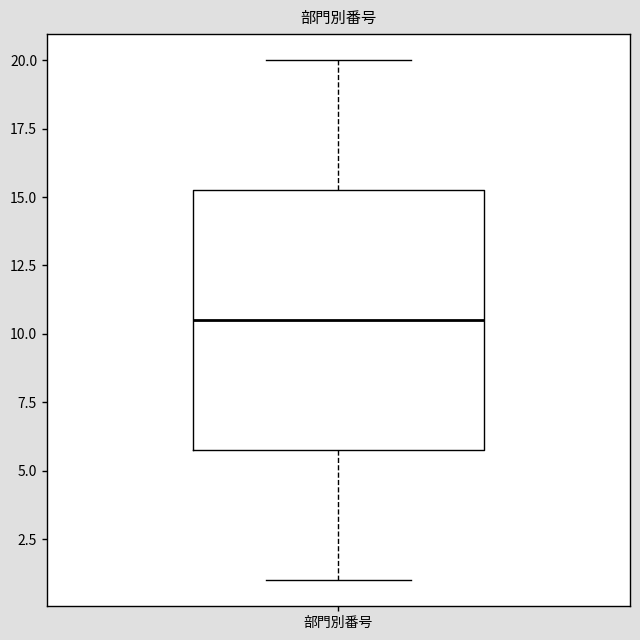

Read this box plot against the y-axis: the position of the median line, the range covered by the box, and the ends of both whiskers. The values are not printed on the chart, so give them approximately, as read against the axis.

median 10.5, box 6.0 to 15.5, whiskers 1.0 to 20.0